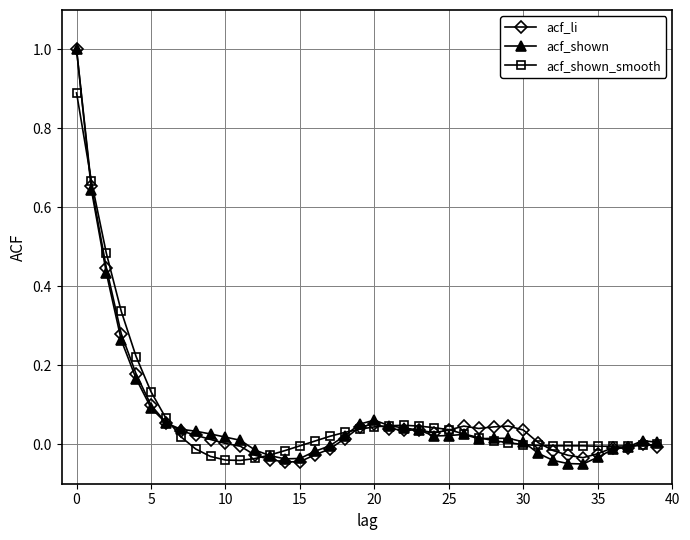

What is the maximum value for acf_li?

1.0